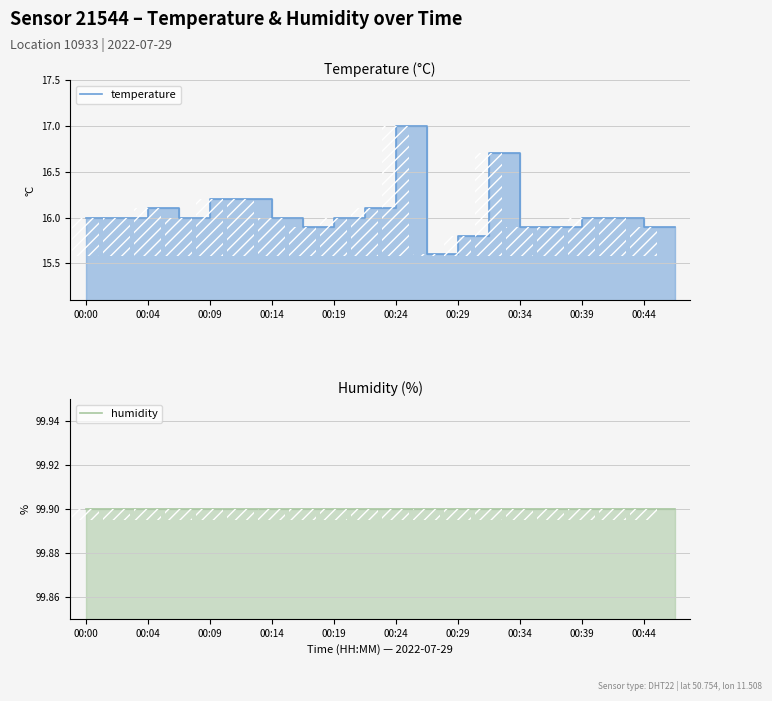

What are all the series names shown in the legend?

temperature, humidity